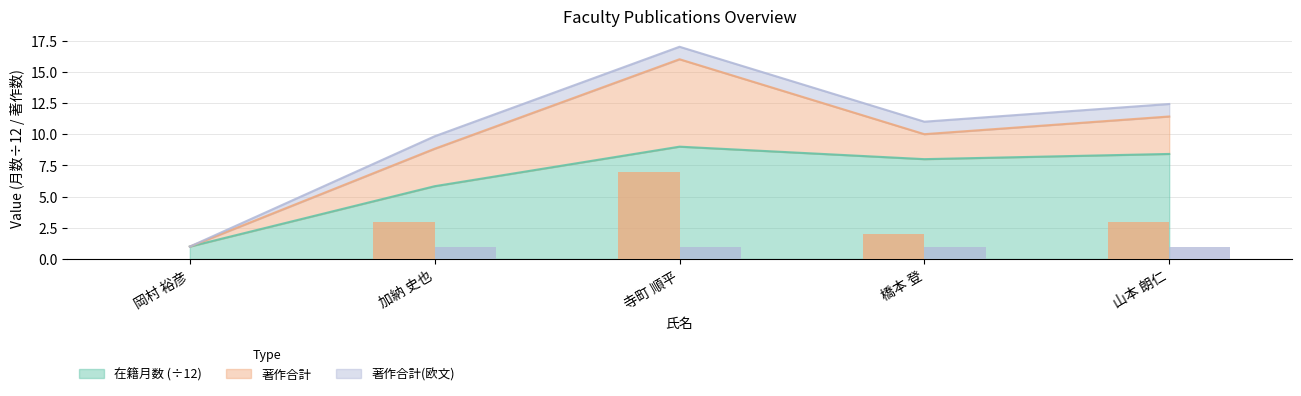

Which series changed the most between 加納 史也 and 寺町 順平?

著作合計